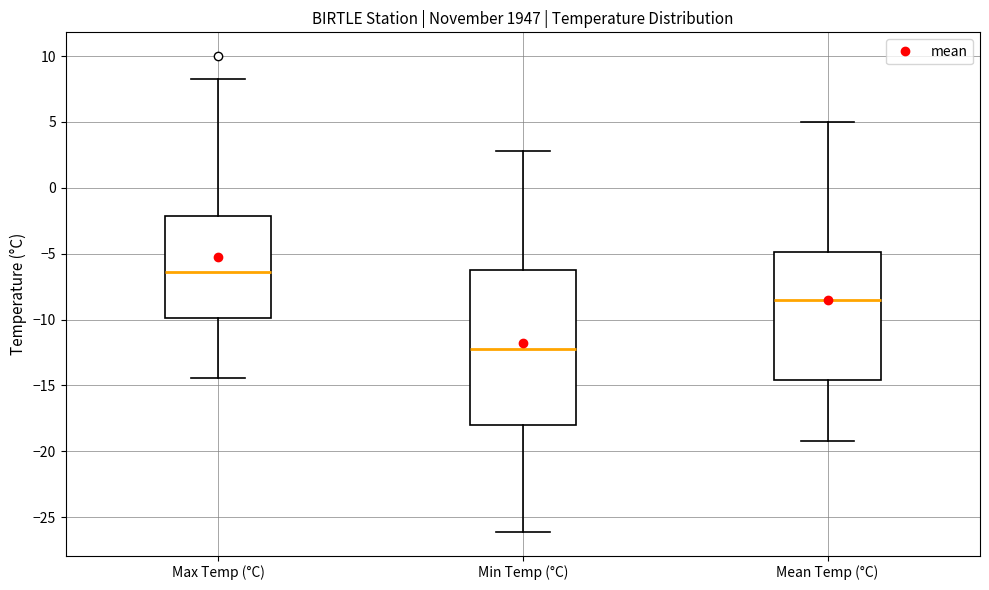

Which box is the tallest, from its lower edge to its upper edge?

Min Temp (°C)